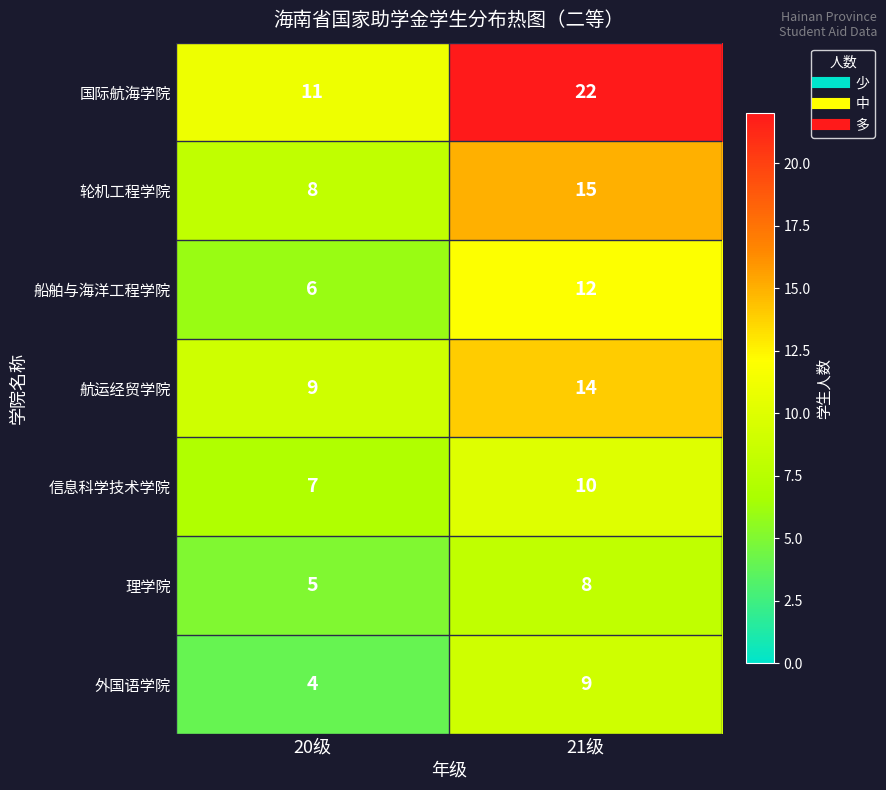

What is the difference between the 轮机工程学院 values at 21级 and 20级?

7